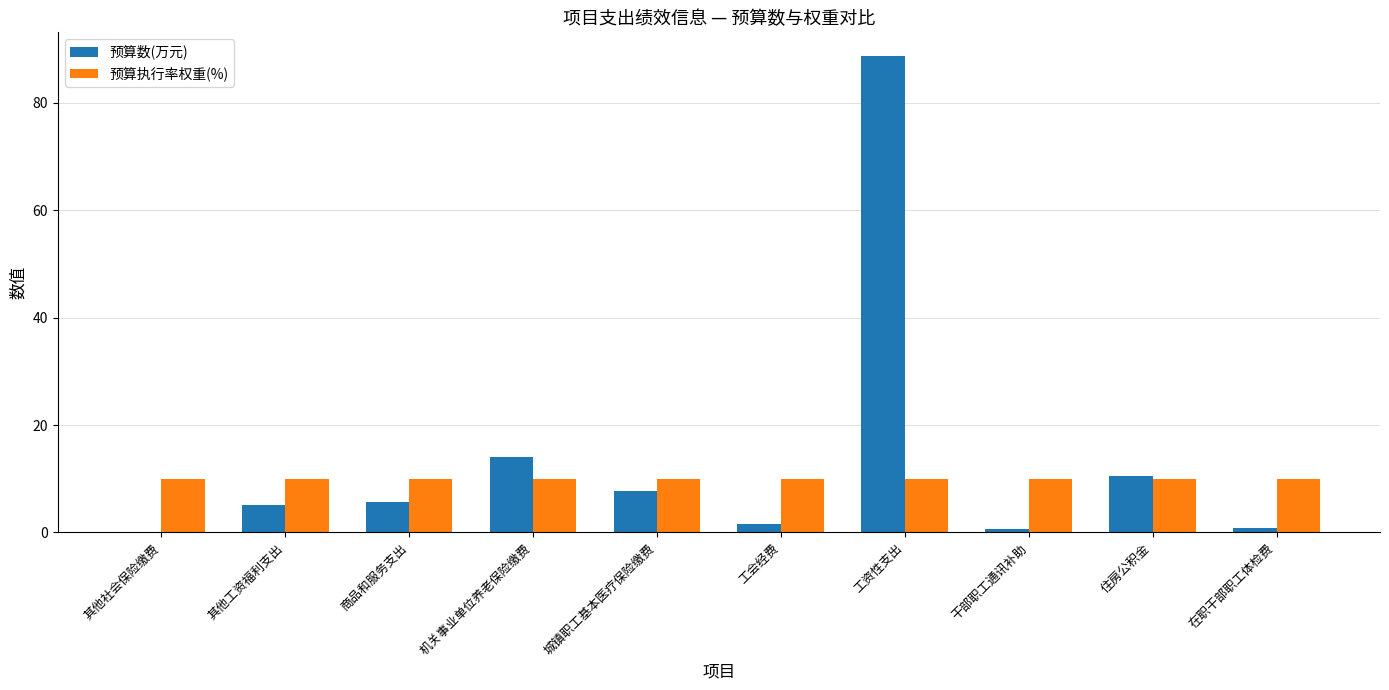

What is the sum of all 预算数(万元) values?

134.8